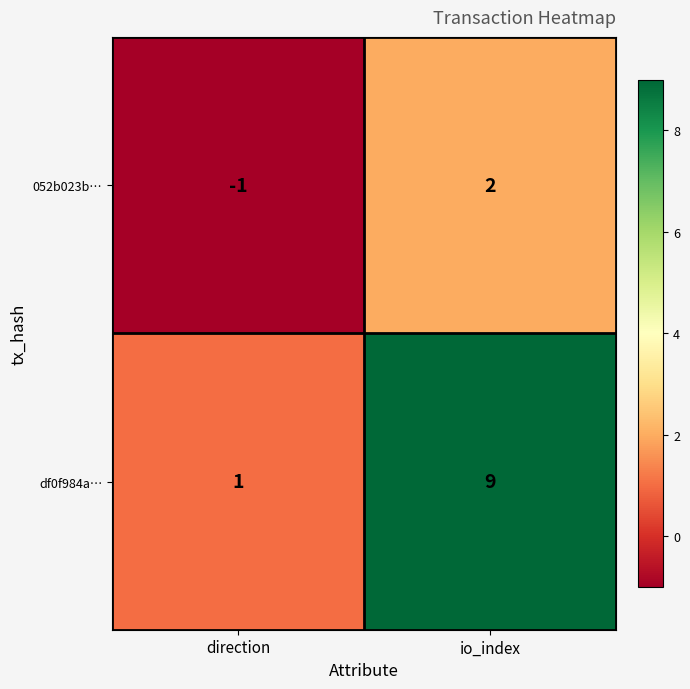

Rank the series by their maximum value, from lowest to highest.

052b023b…, df0f984a…